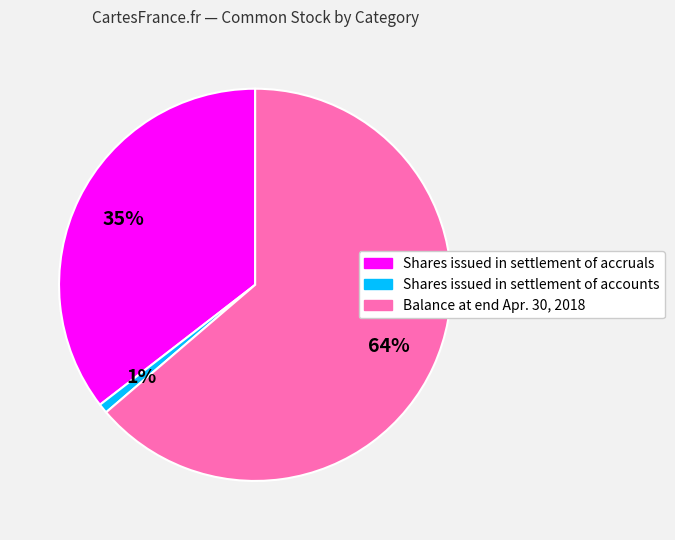

How many slices are in this pie chart?

3